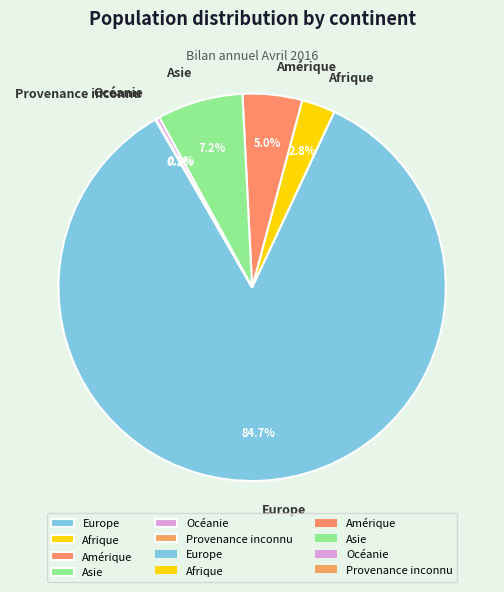

Which slice is the largest?

Europe